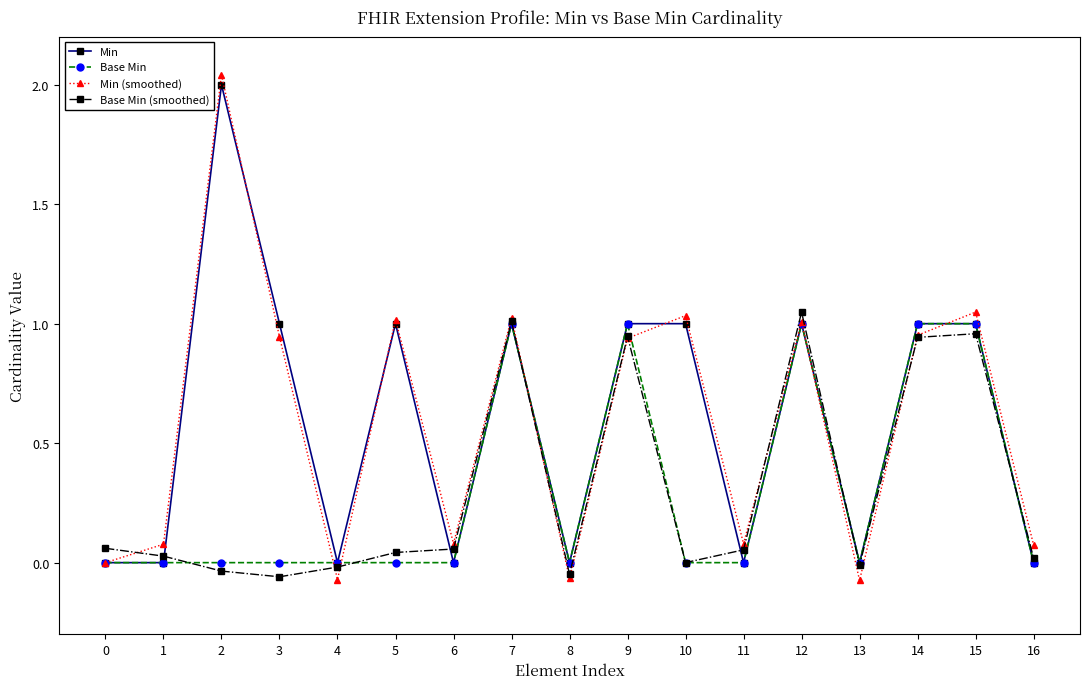

How many data points in Min are less than 1?

8